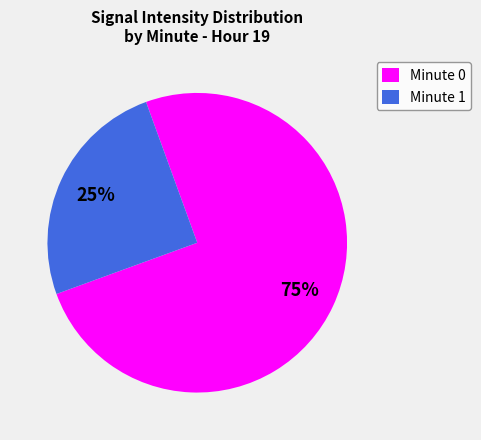

What is the smallest slice in the pie chart?

Minute 1